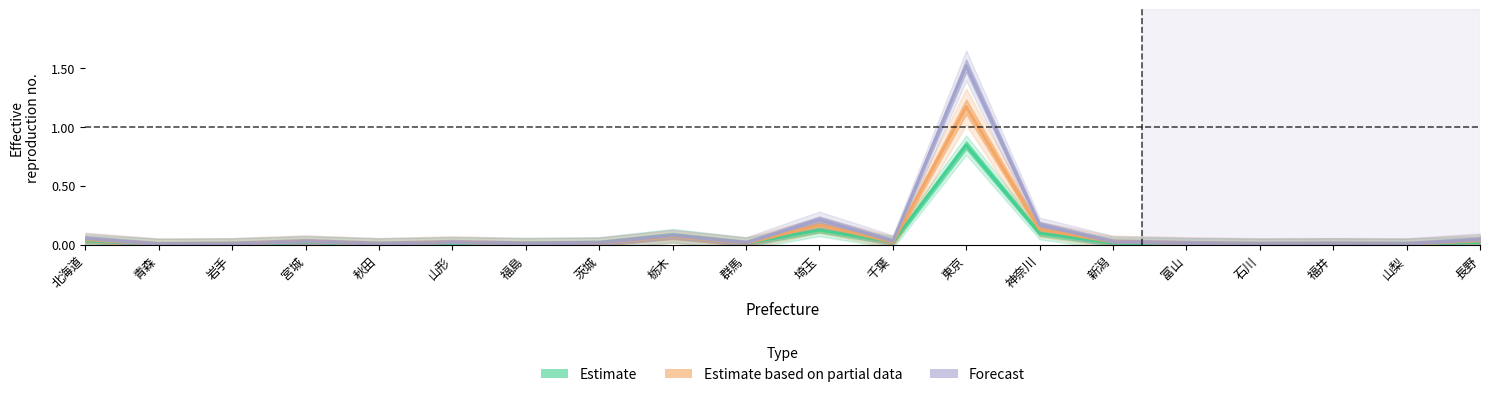

What is the label of the 20th point from the right?

北海道